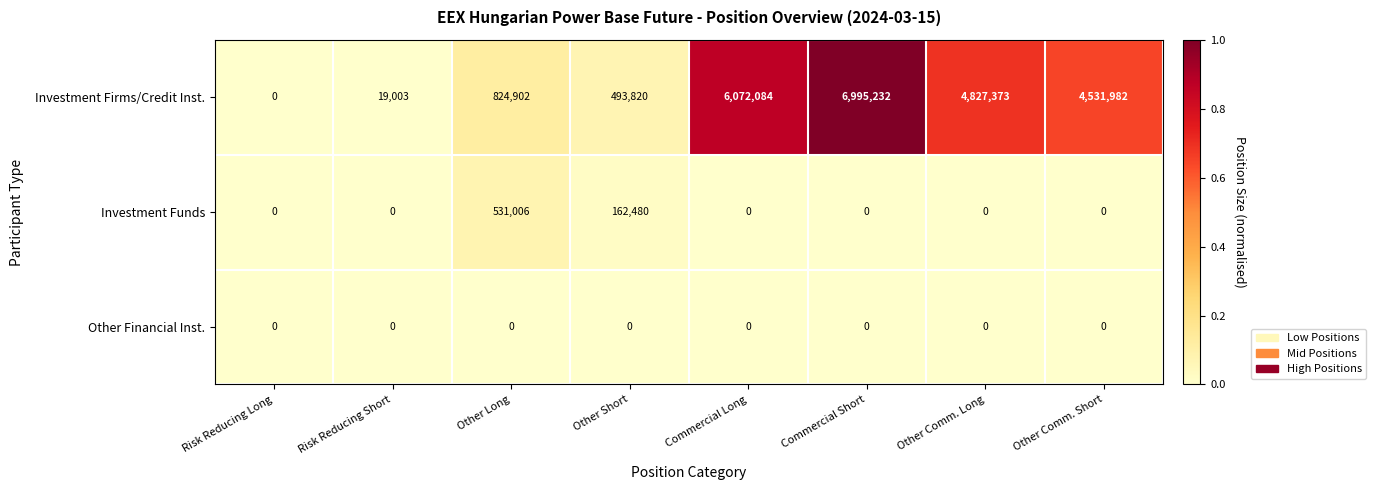

Count the number of categories in the chart.

8